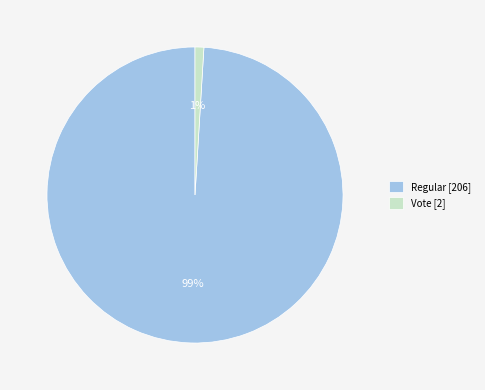

How many slices are in this pie chart?

2